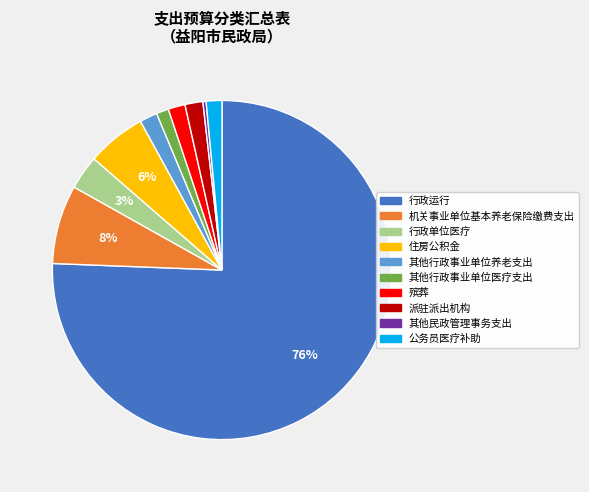

To the nearest percent, what is the difference between the 殡葬 and 住房公积金 slice percentages?

4%